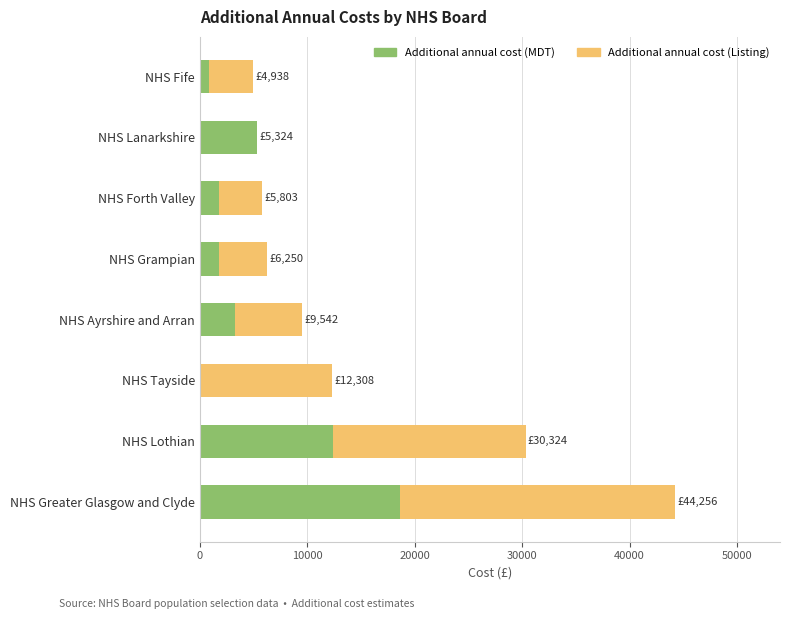

What are all the series names shown in the legend?

Additional annual cost (MDT), Additional annual cost (Listing)